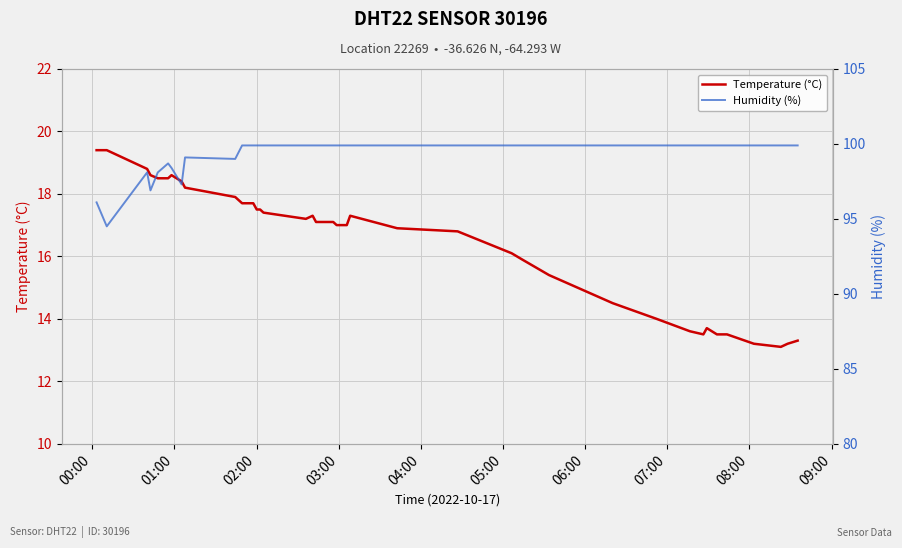

Which category has the highest value in the Temperature (°C) series?

00:00